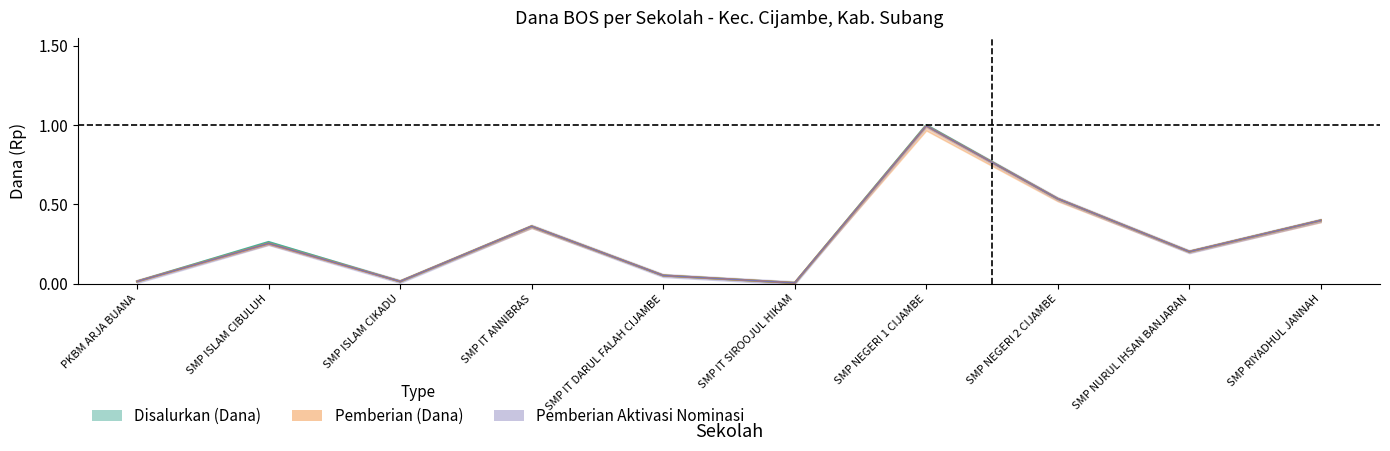

What is the label of the 2nd point from the left?

SMP ISLAM CIBULUH